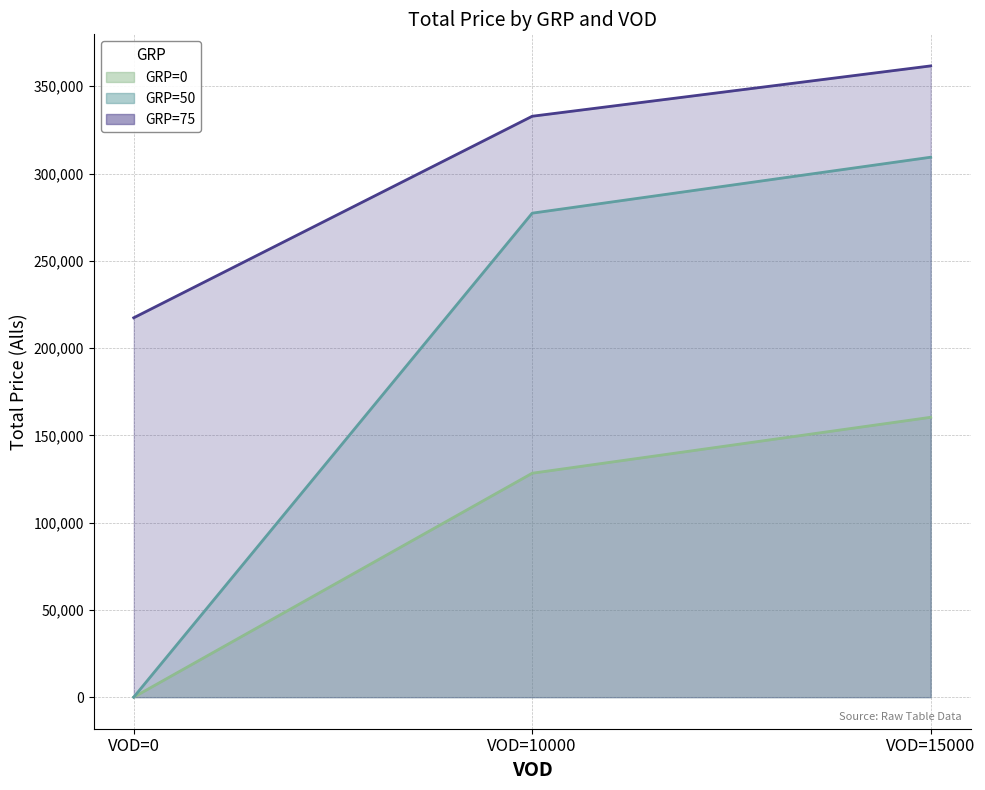

What is the difference between the GRP=50 line values at VOD=0 and VOD=15000?

309350.0